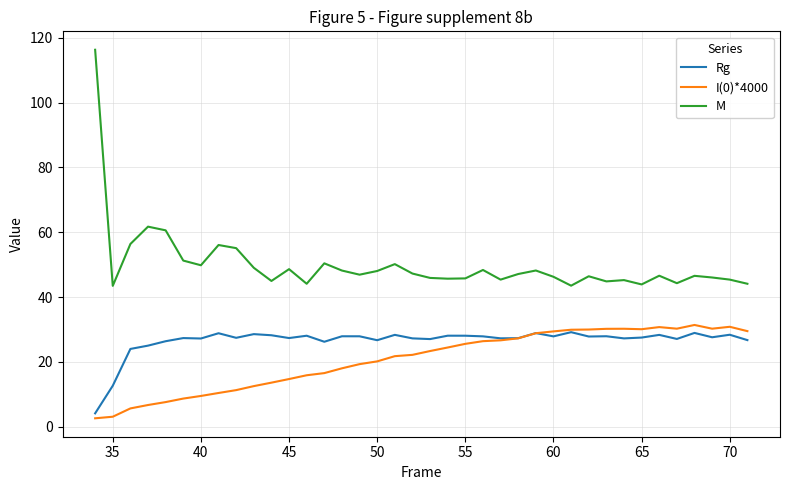

What is the greatest value displayed?

116.3